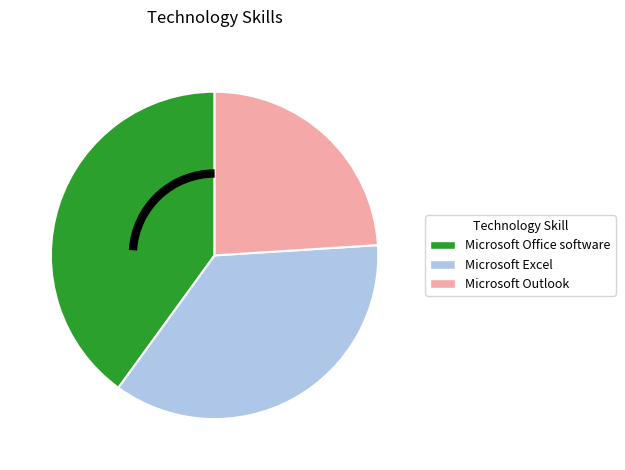

Which has a higher value, Microsoft Office software or Microsoft Excel?

Microsoft Office software